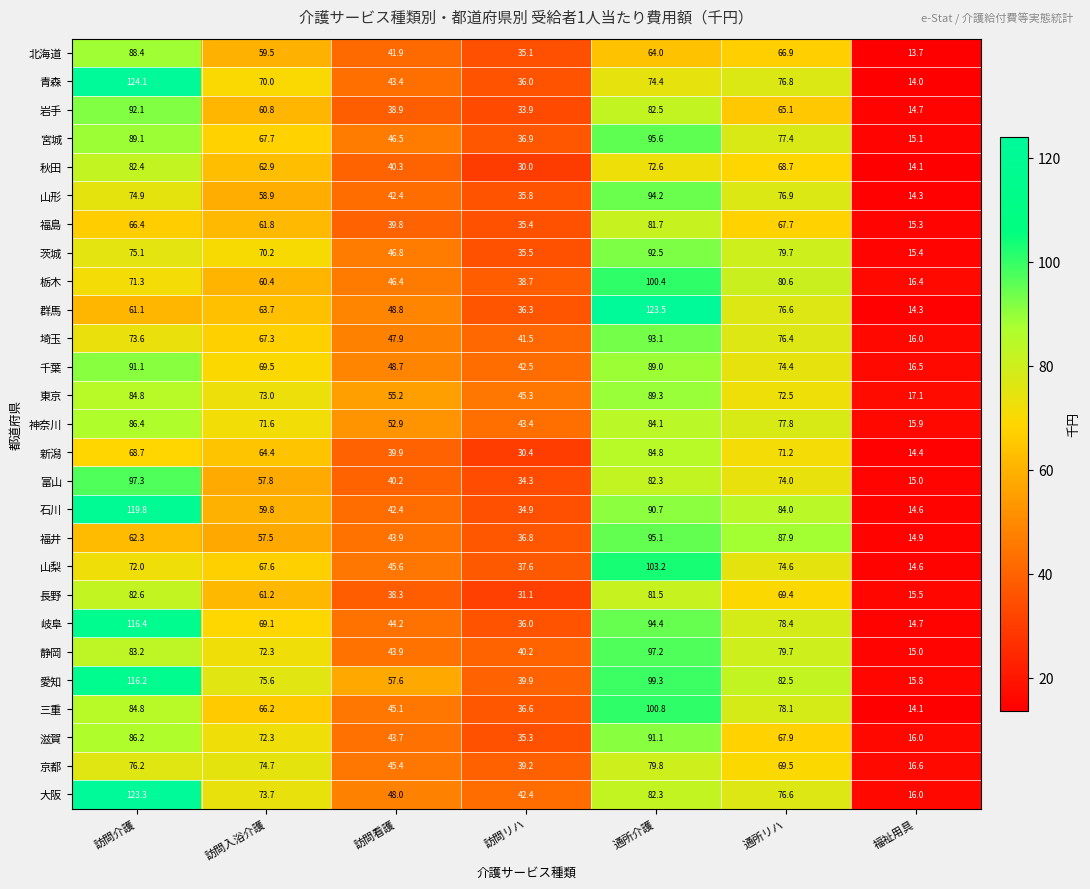

Is it true that 京都 equals 80.5 at 訪問看護?

False